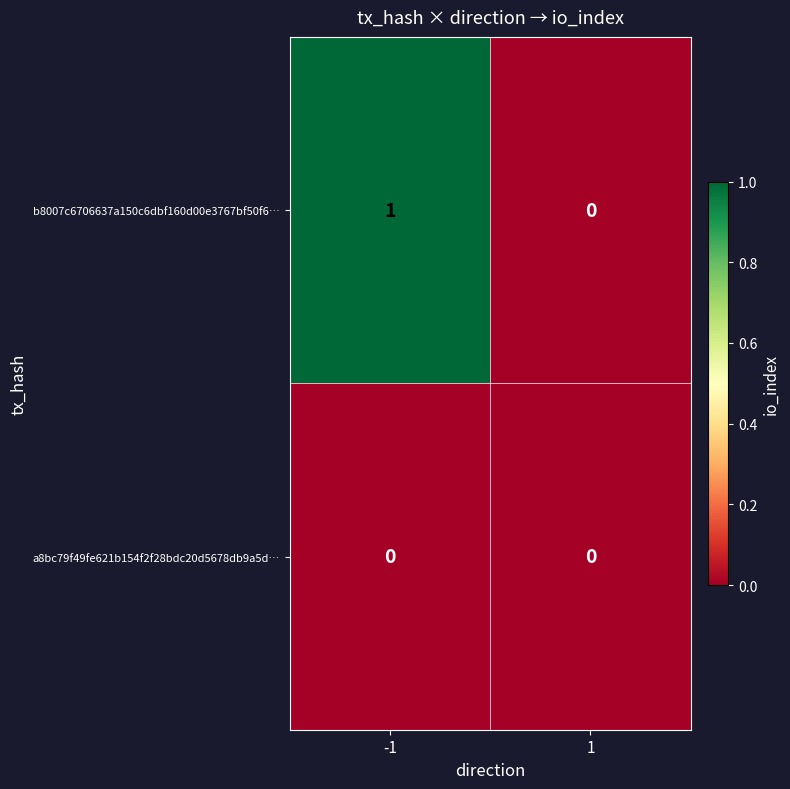

Which series has the largest total across all categories?

b8007c6706637a150c6dbf160d00e3767bf50f6…